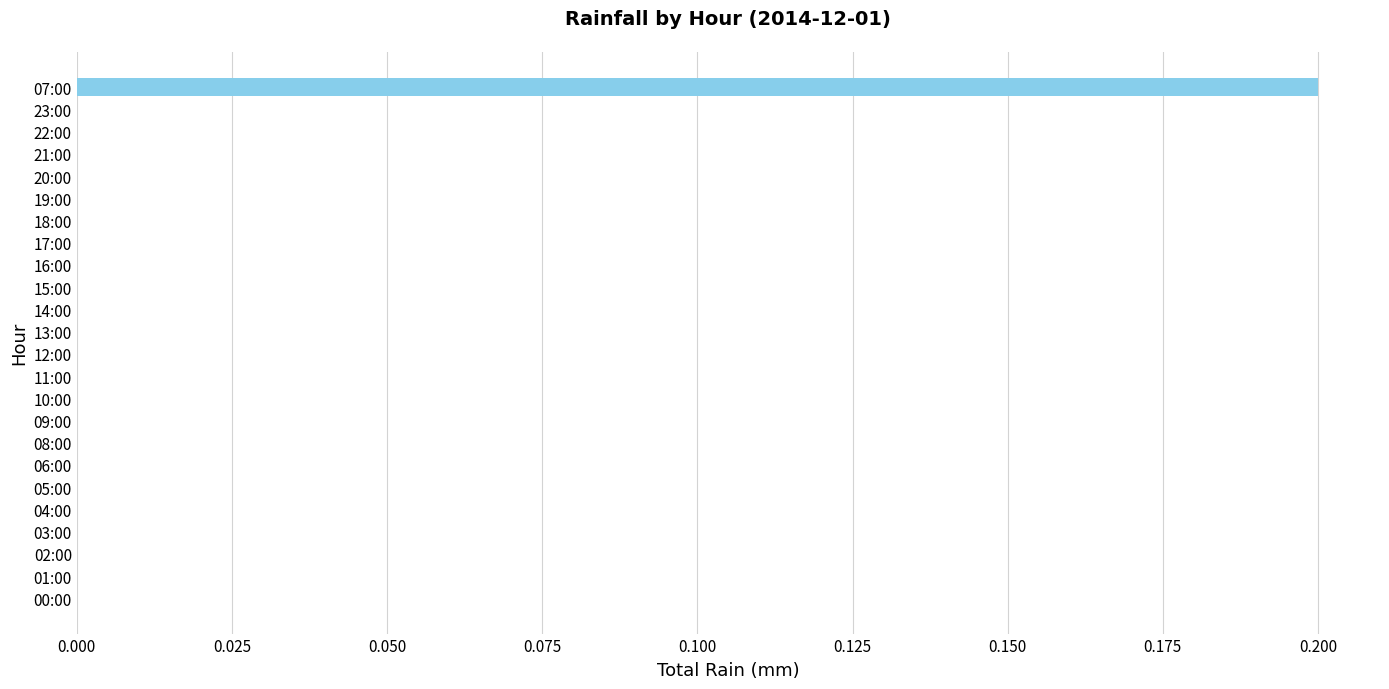

Count the number of data series in this chart.

1